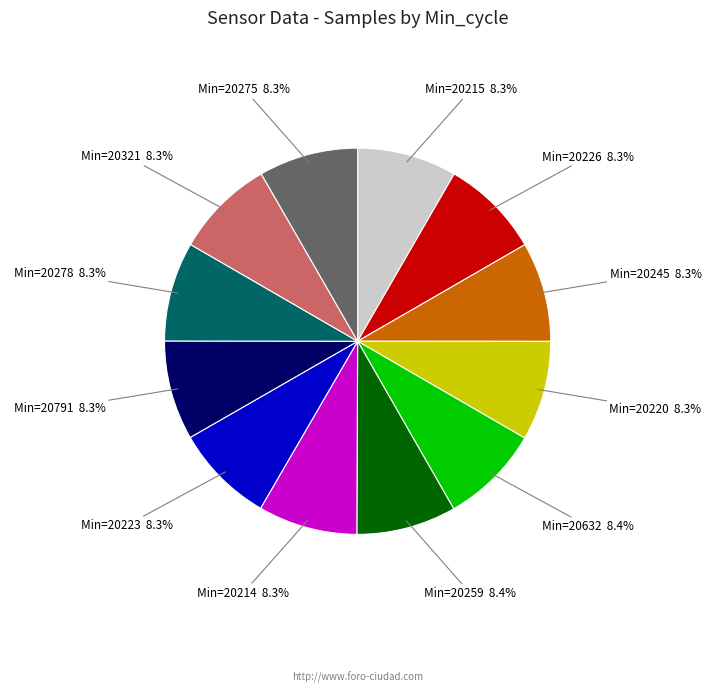

Does any single category account for the majority?

No